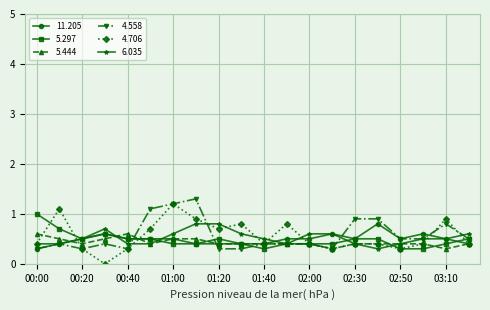

What are all the series names shown in the legend?

11.205, 5.297, 5.444, 4.558, 4.706, 6.035